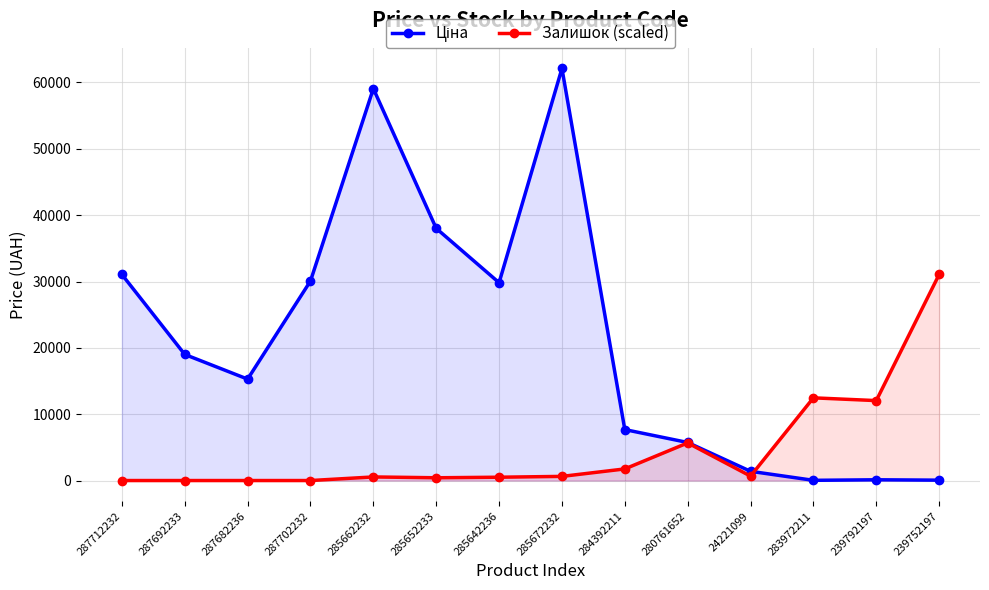

True or false: Ціна and Залишок (scaled) intersect in this chart.

True